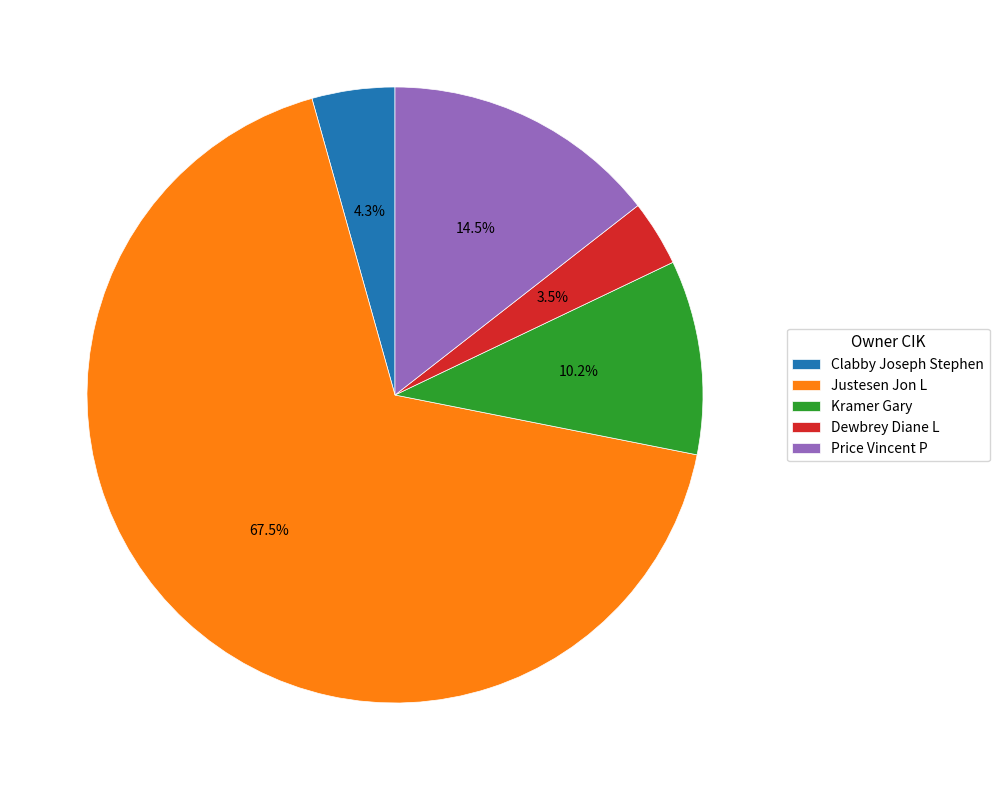

Does Justesen Jon L represent more than half of the total?

Yes